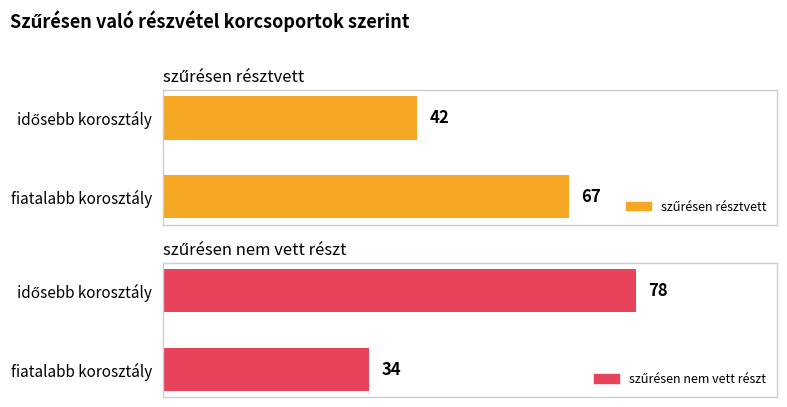

Is it true that szűrésen résztvett equals 92 at 0?

False